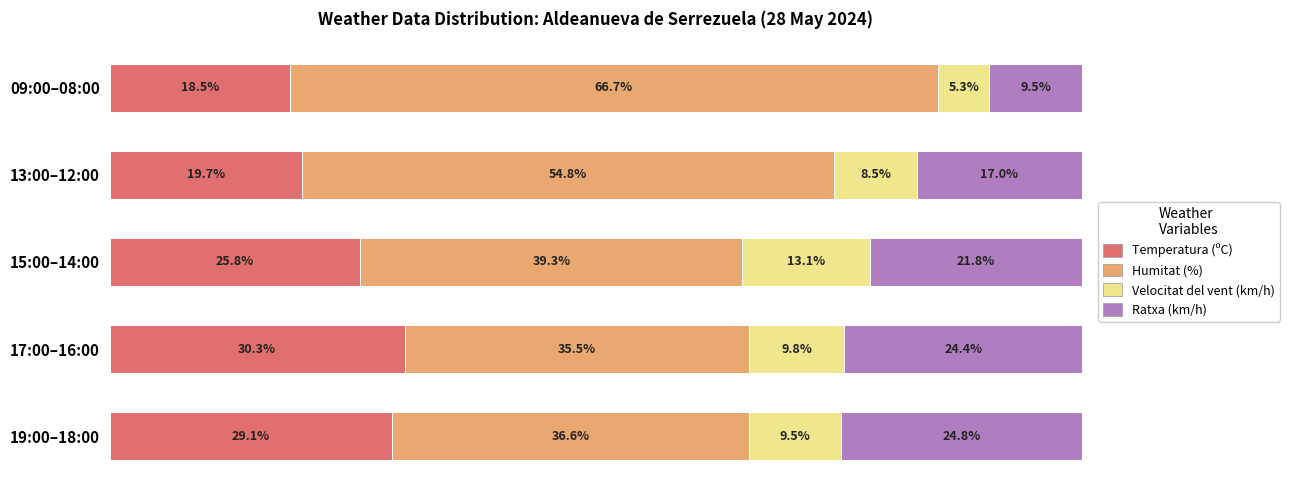

Rank the categories by Temperatura (ºC) value from highest to lowest.

17:00–16:00, 19:00–18:00, 15:00–14:00, 13:00–12:00, 09:00–08:00